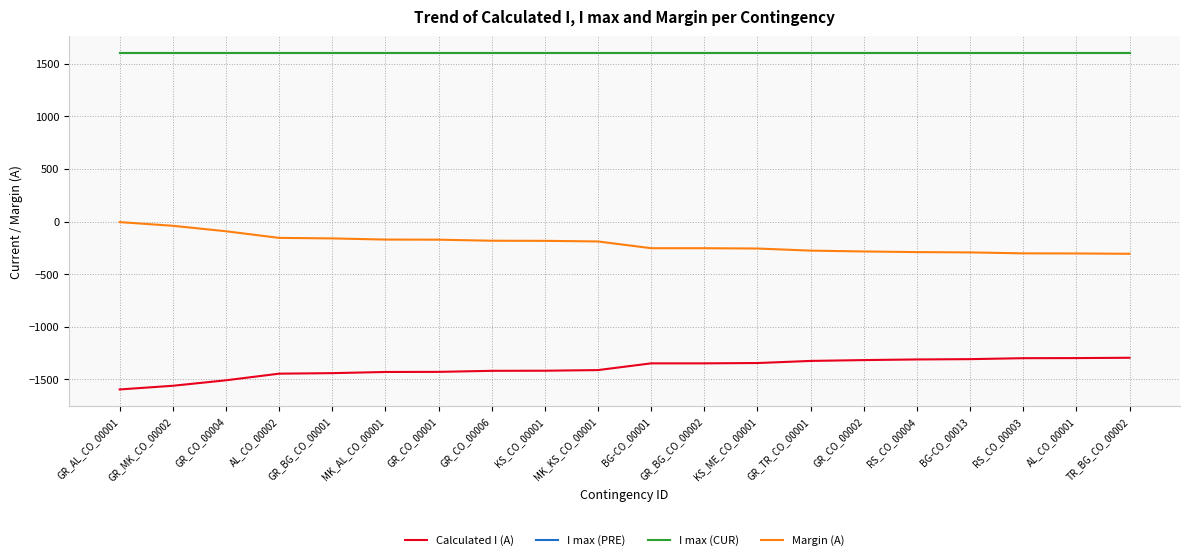

What is the minimum value shown in the chart?

-1595